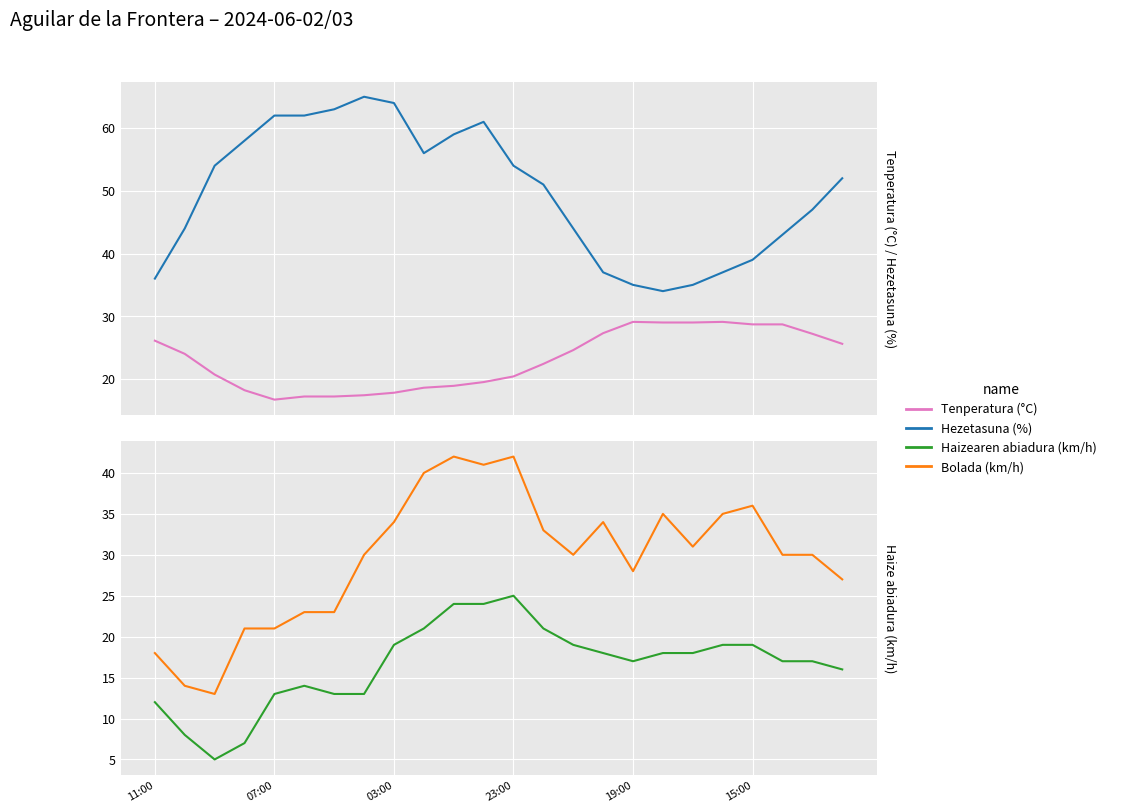

What are all the series names shown in the legend?

Tenperatura (°C), Hezetasuna (%), Haizearen abiadura (km/h), Bolada (km/h)